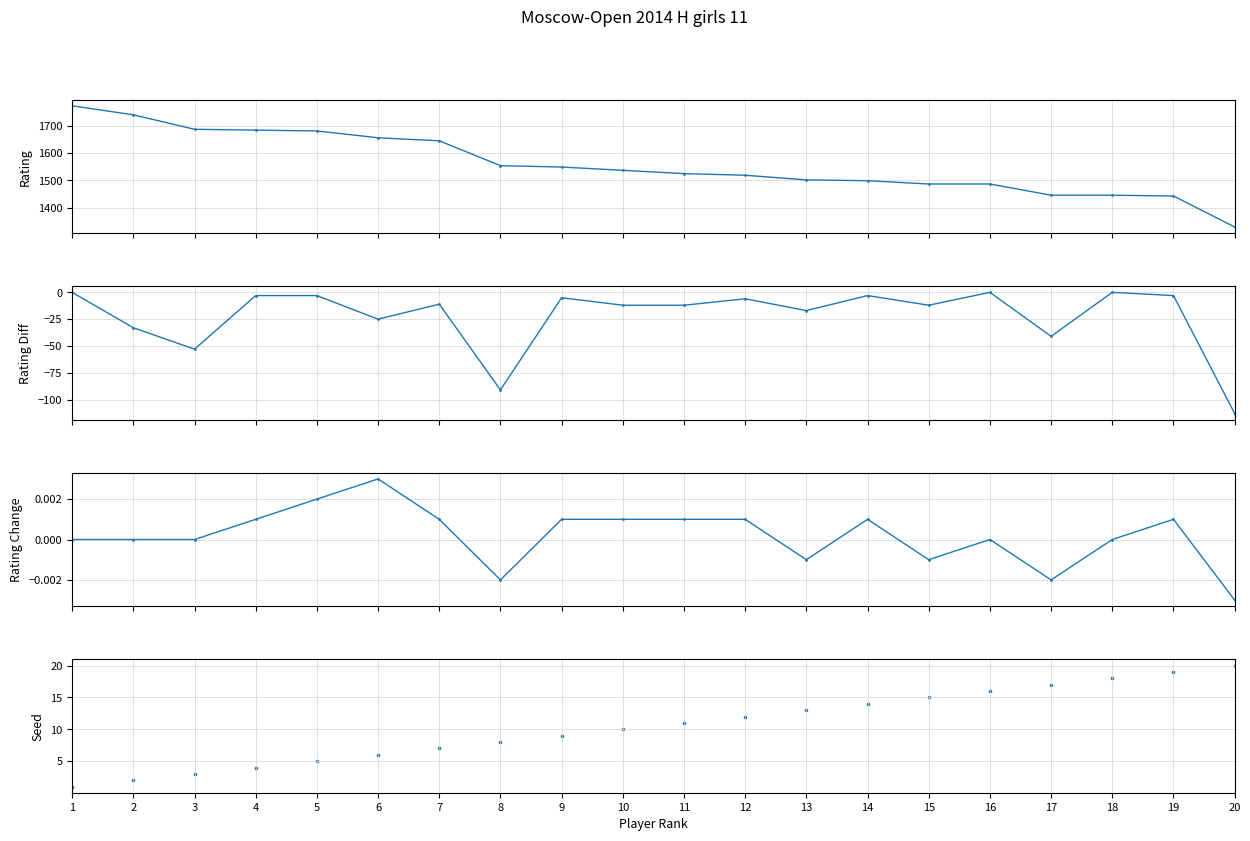

Which series has the largest Y range (max minus min)?

Rating